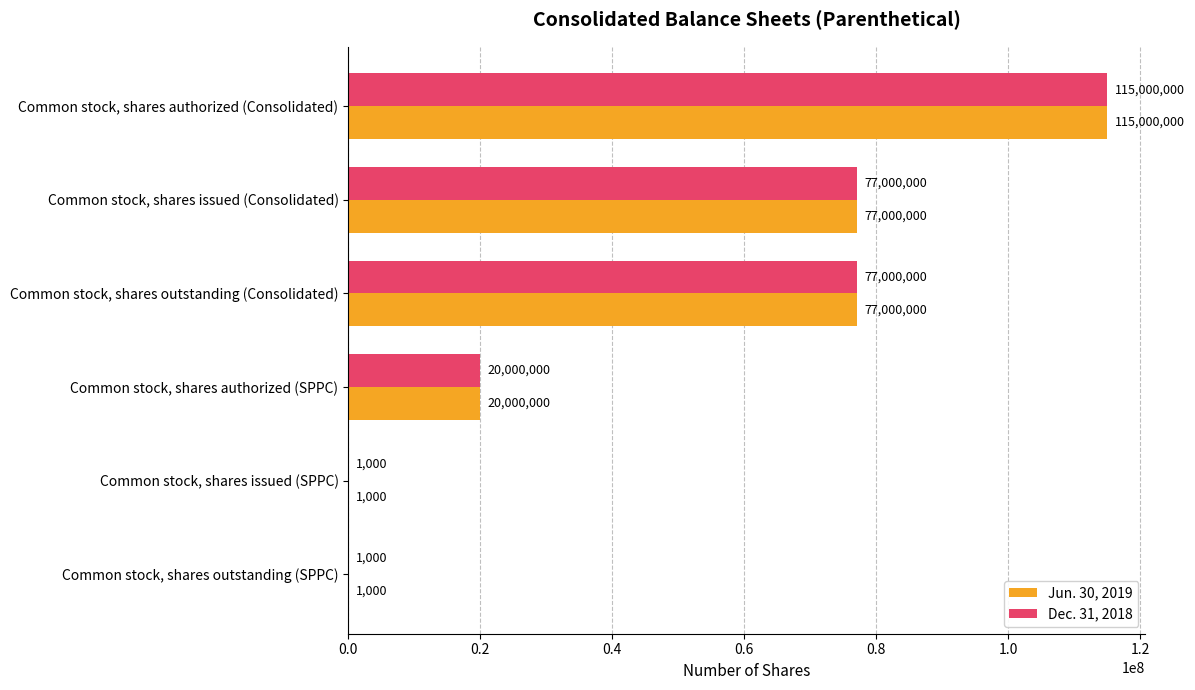

How many Dec. 31, 2018 values are between 1000 and 77000000?

5